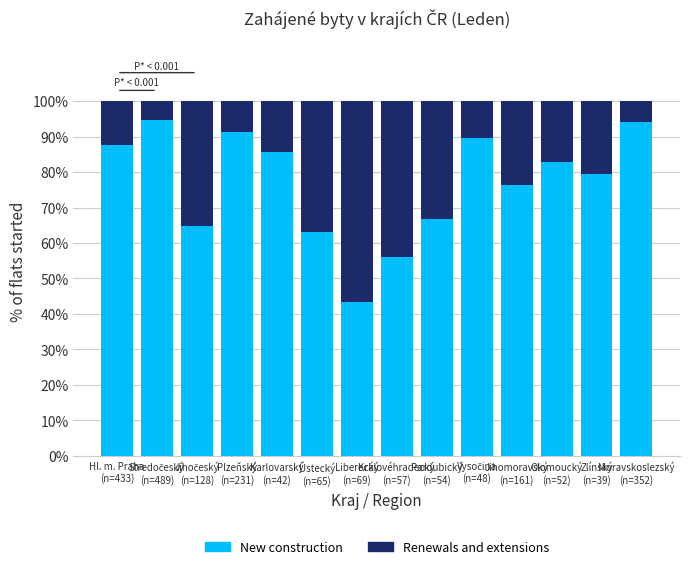

What is the sum of all New construction values?

1075.7